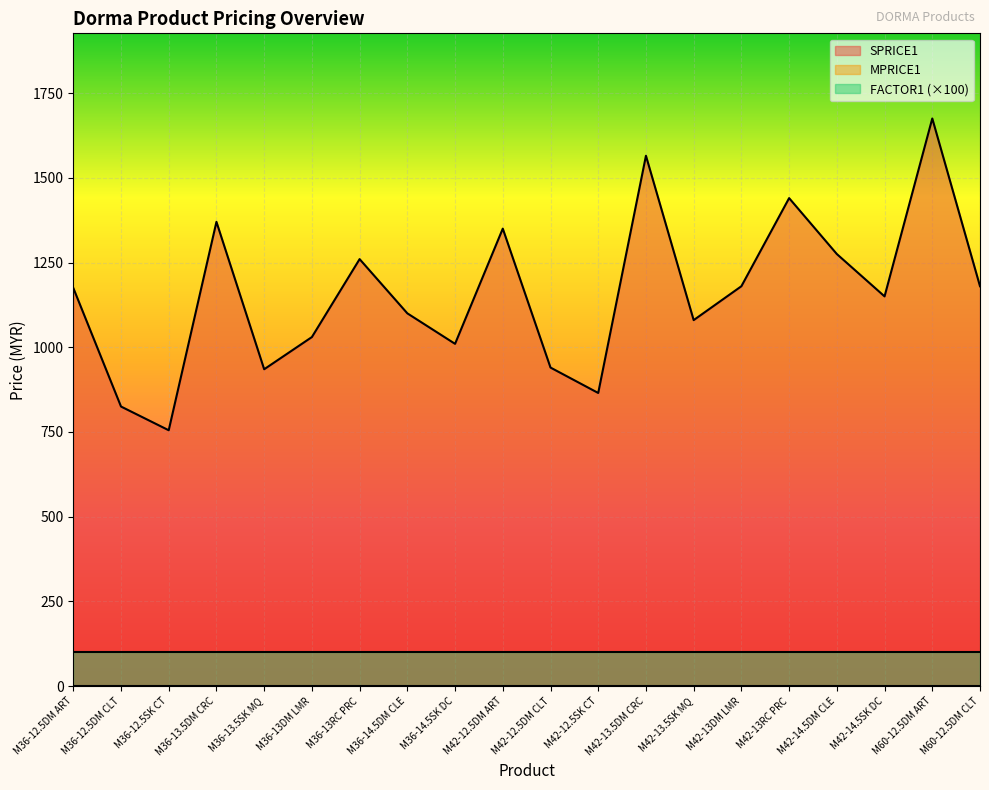

What is the label of the 17th point from the right?

M36-13.5DM CRC